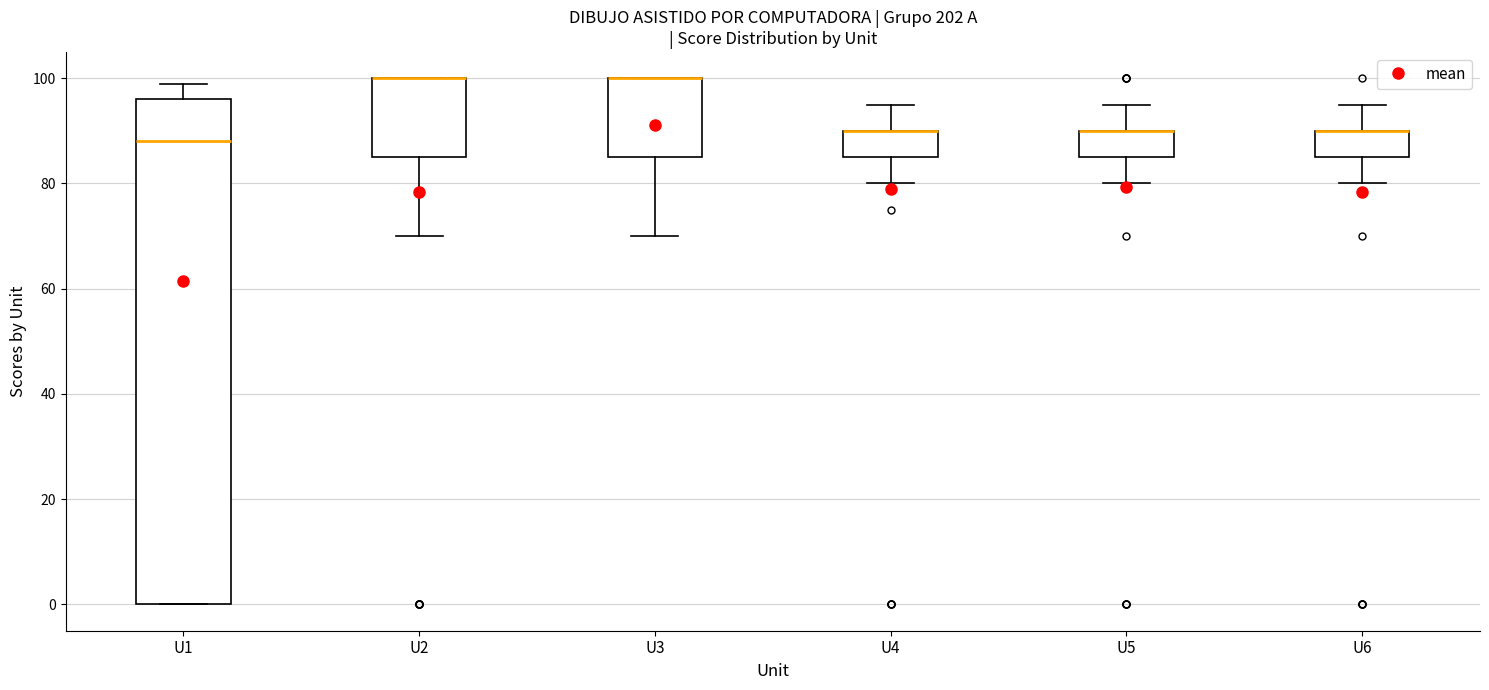

Comparing the boxes themselves (not the whiskers), which one is the tallest?

U1